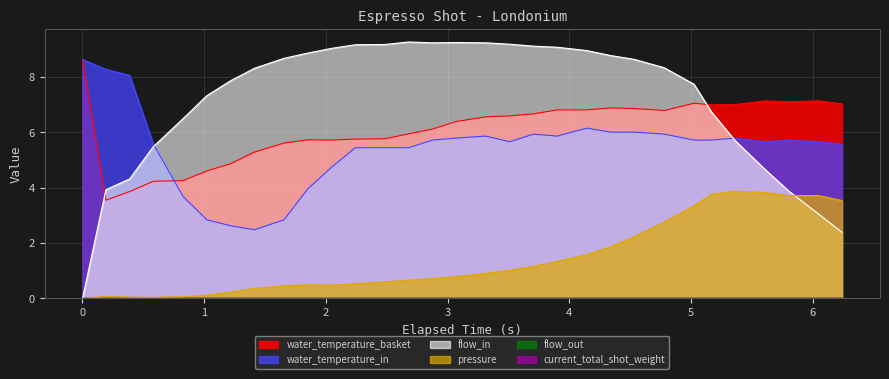

Which category has the lowest value in the water_temperature_in series?

1.414